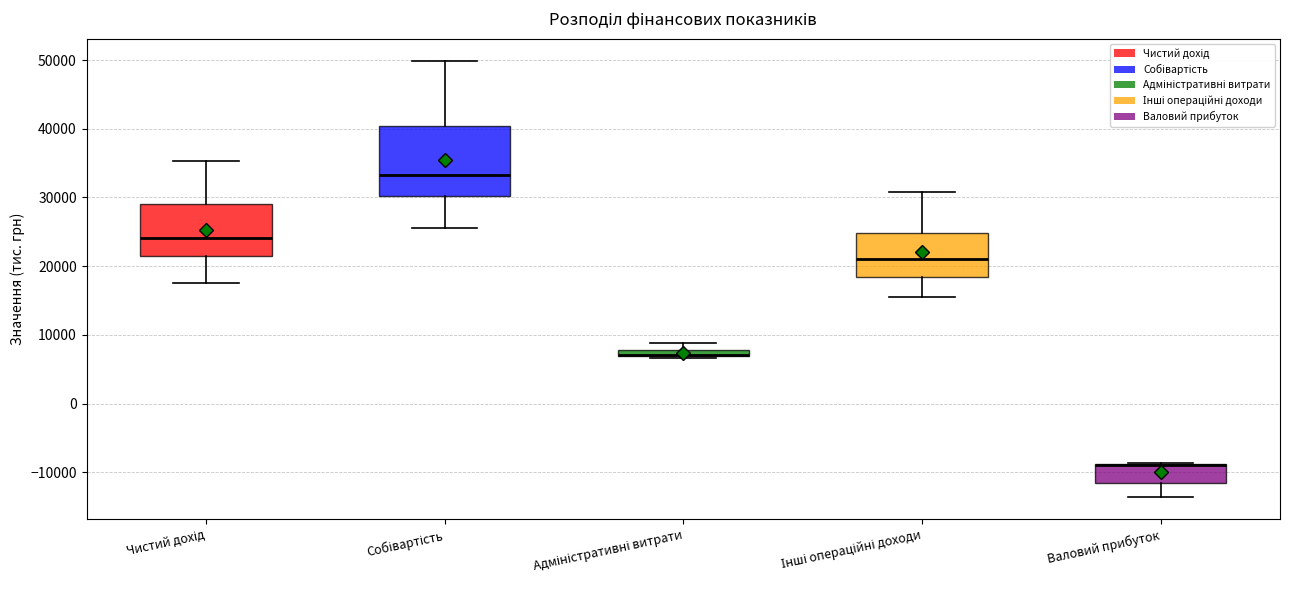

Comparing the boxes themselves (not the whiskers), which one is the tallest?

Собівартість